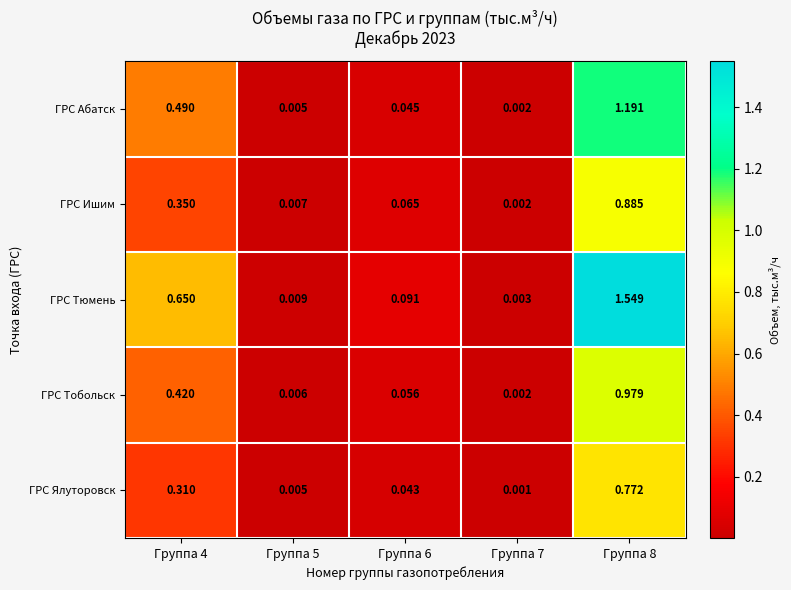

List the series in order of their peak value, highest first.

ГРС Тюмень, ГРС Абатск, ГРС Тобольск, ГРС Ишим, ГРС Ялуторовск